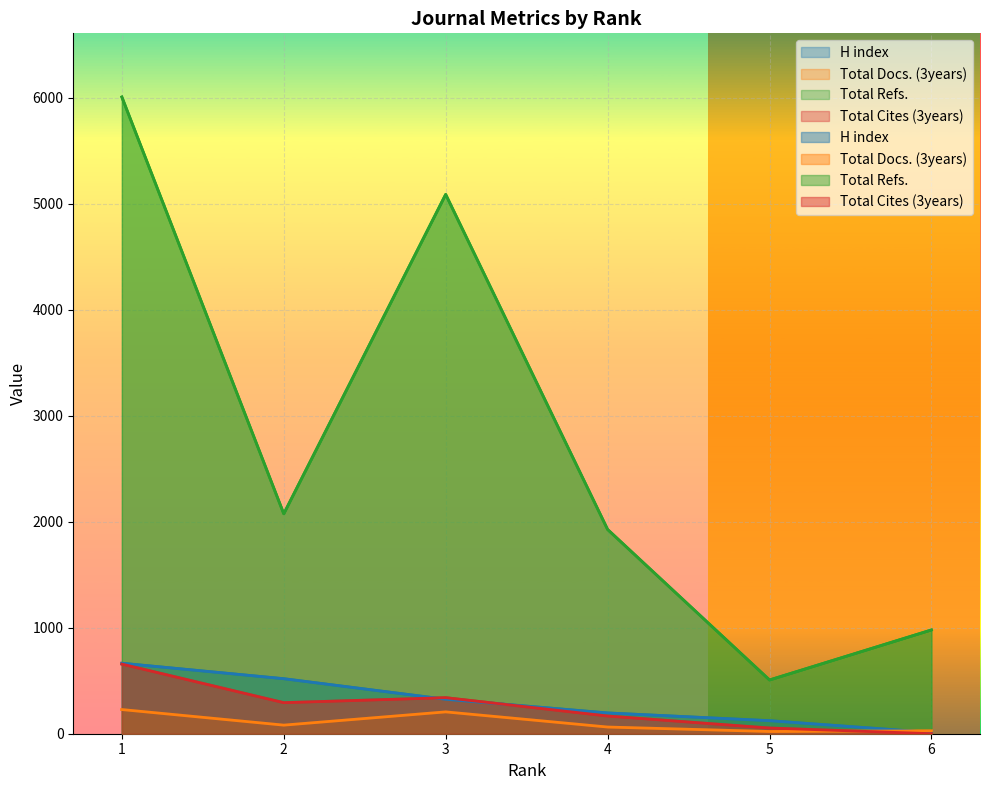

What is the spread (max minus min) of values at 1?

5779